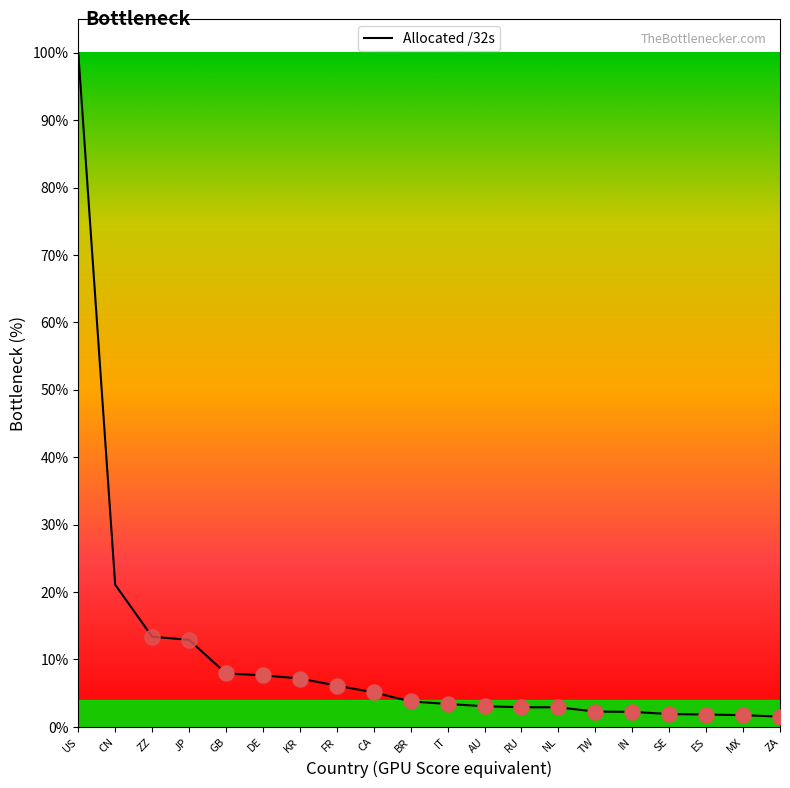

What is the change in value from US to ES?

-98.2